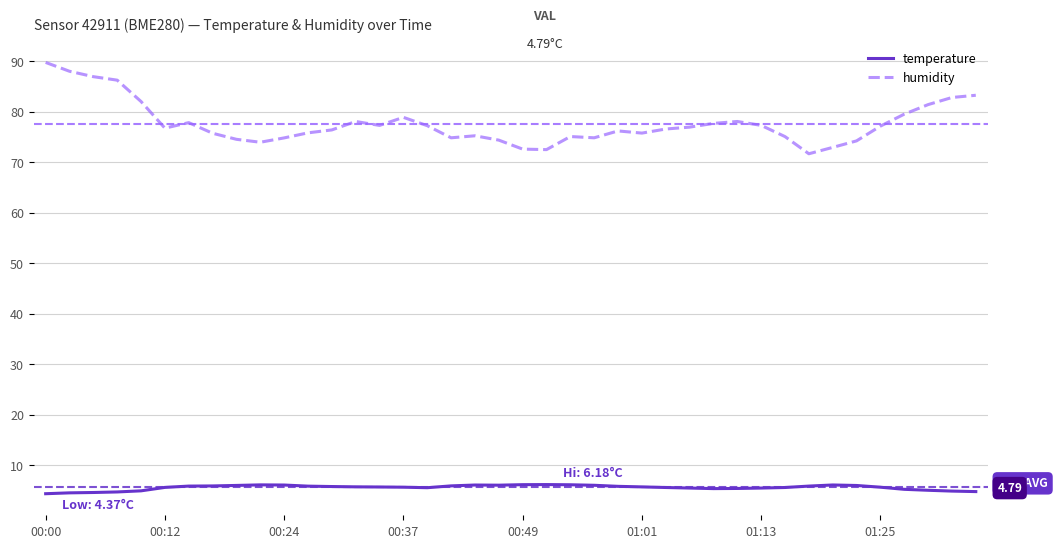

In temperature, how many points are lower than both neighbors (excluding endpoints)?

3